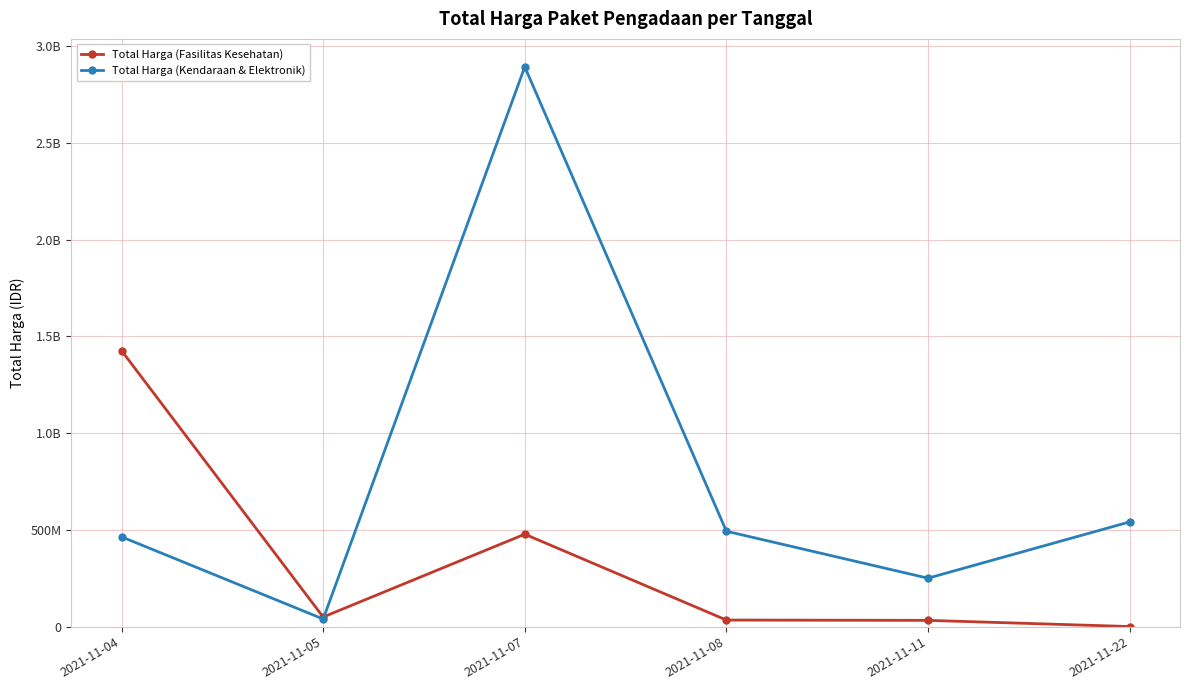

Where is Total Harga (Kendaraan & Elektronik) nearest to the value 1465781000?

2021-11-22